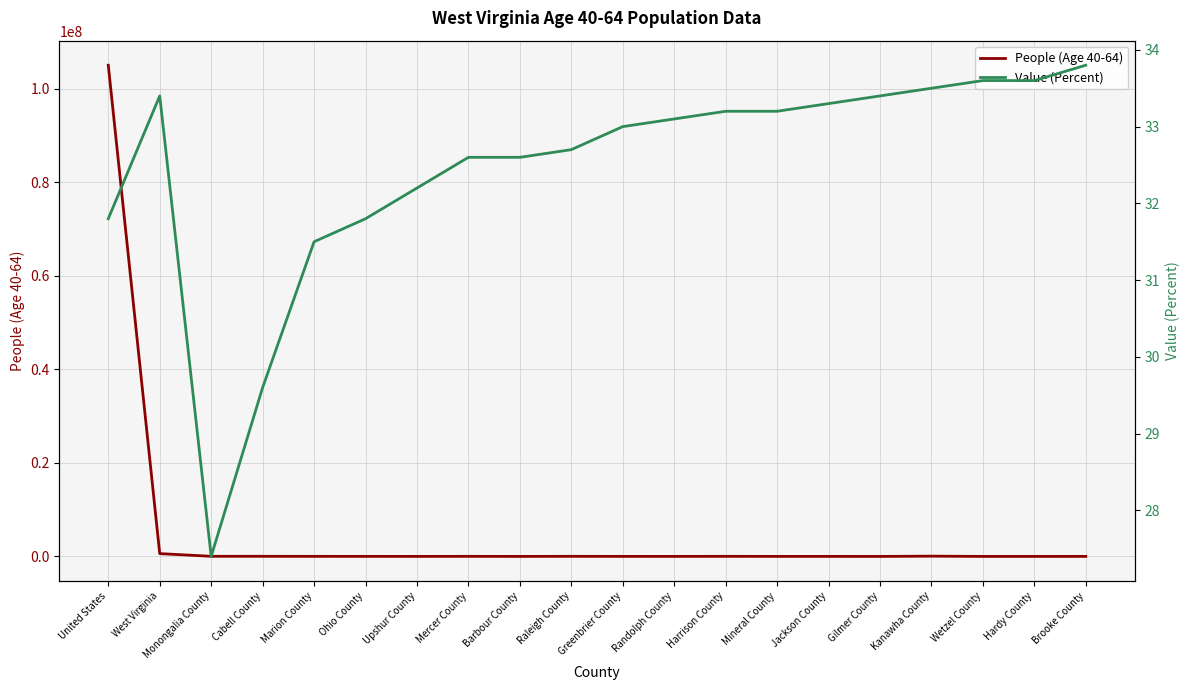

What is the approximate value of People (Age 40-64) at Mercer County?

19503